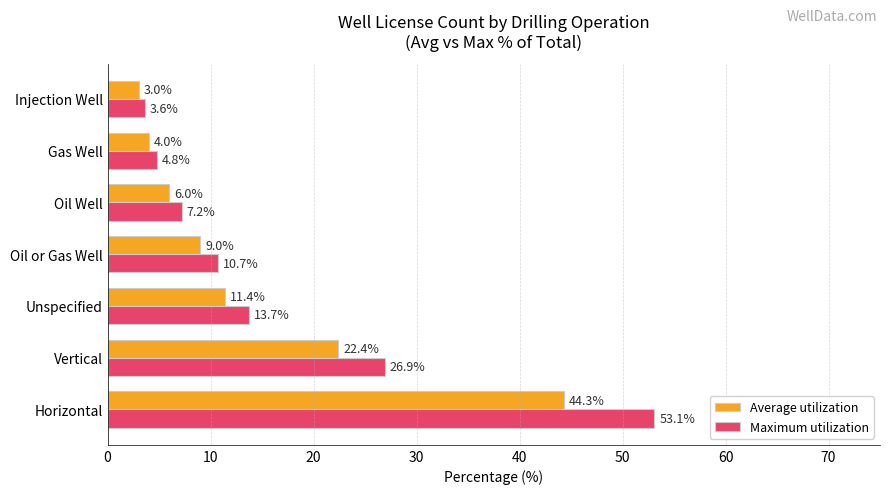

Where is Average utilization nearest to the value 23?

Vertical